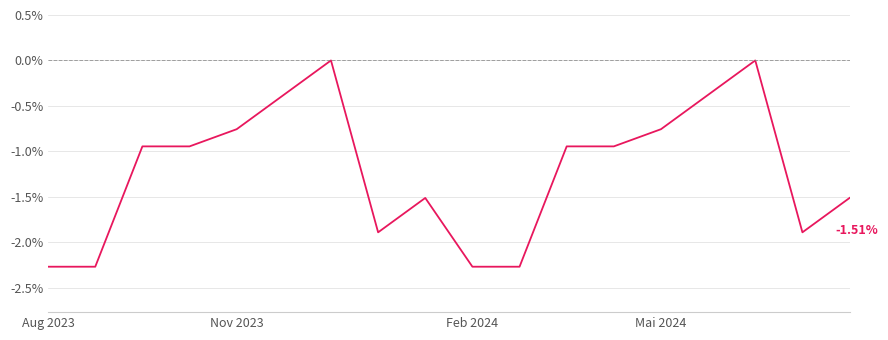

What is the difference between the maximum and minimum values?

2.3